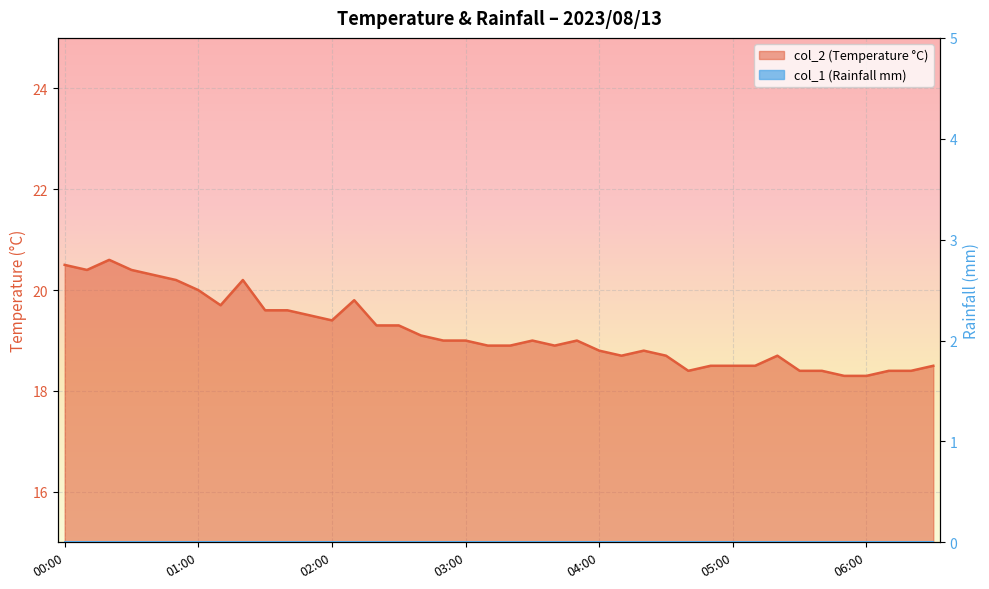

Rank the categories by value from lowest to highest.

05:50, 06:00, 04:40, 05:30, 05:40, 06:10, 06:20, 04:50, 05:00, 05:10, 06:30, 04:10, 04:30, 05:20, 04:00, 04:20, 03:10, 03:20, 03:40, 02:50, 03:00, 03:30, 03:50, 02:40, 02:20, 02:30, 02:00, 01:50, 01:30, 01:40, 01:10, 02:10, 01:00, 00:50, 01:20, 00:40, 00:10, 00:30, 00:00, 00:20